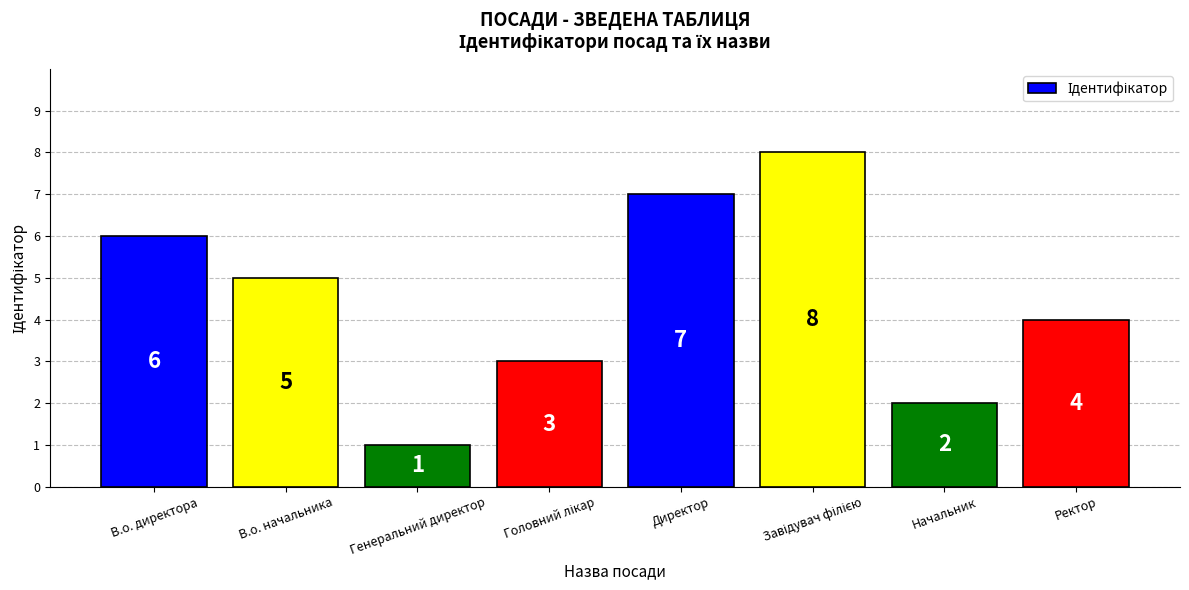

What is the label of the 8th bar from the right?

В.о. директора